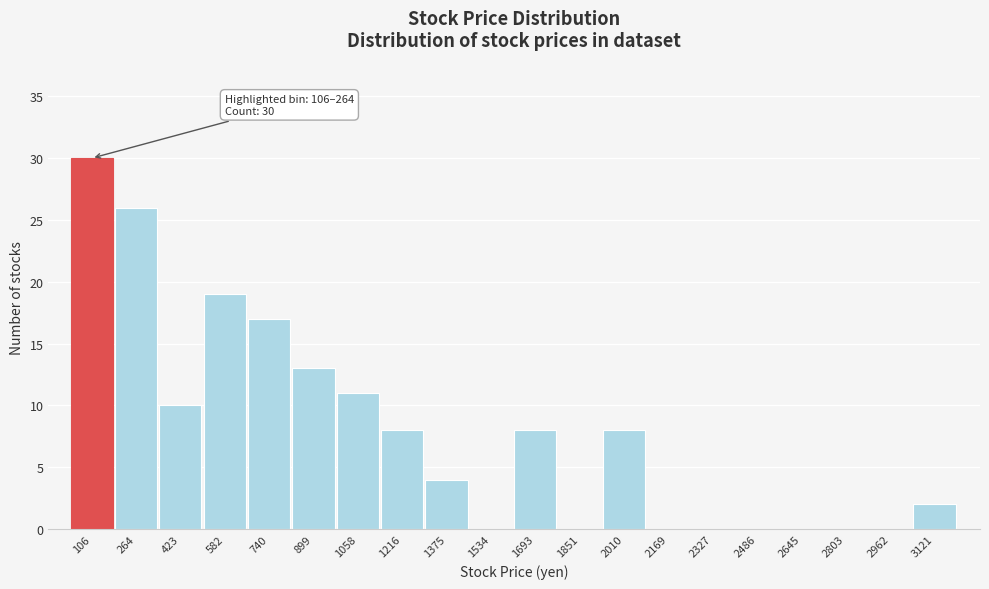

Reading left to right, transcribe all the data shown in this chart.

106=30	264=26	423=10	582=19	740=17	899=13	1058=11	1216=8	1375=4	1534=0	1693=8	1851=0	2010=8	2169=0	2327=0	2486=0	2645=0	2803=0	2962=0	3121=2